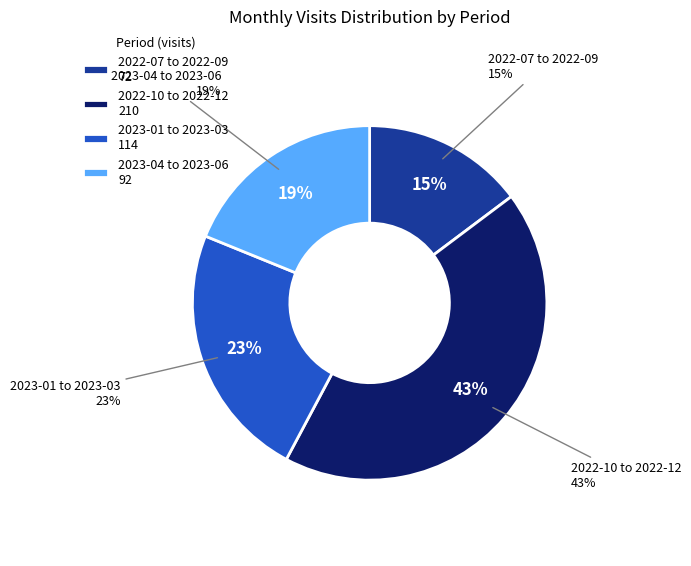

What portion of the pie excludes 2022-11?

89.5%